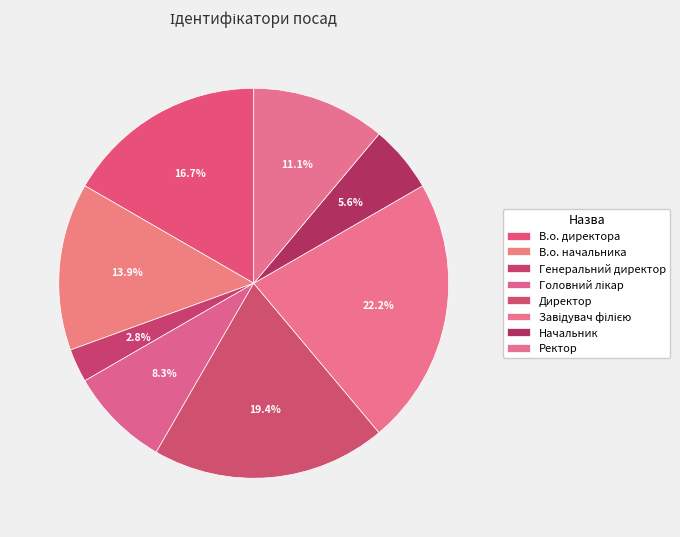

How many slices are in this pie chart?

8